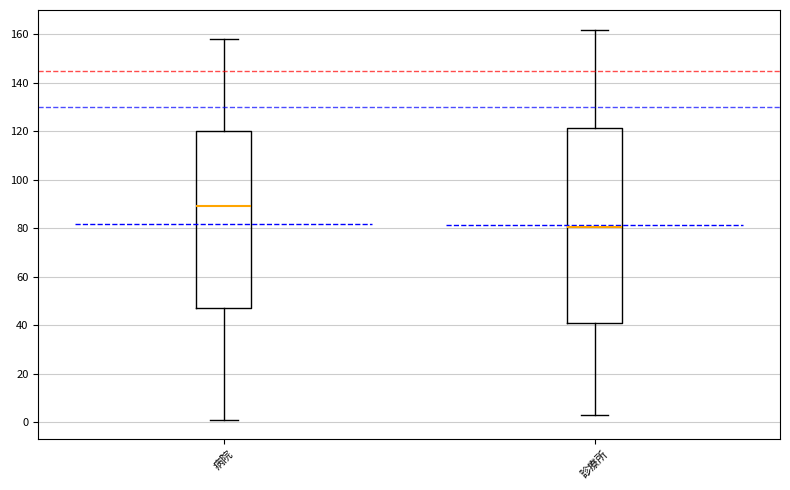

Reading left to right, transcribe this box plot: for each box, give where its median line is, the range the box spans, and where its two whiskers end, as read against the y-axis. The values are not printed on the chart, so give them approximately, as read against the axis.

病院: median 90, box 48 to 120, whiskers 2 to 158
診療所: median 80, box 40 to 122, whiskers 4 to 162